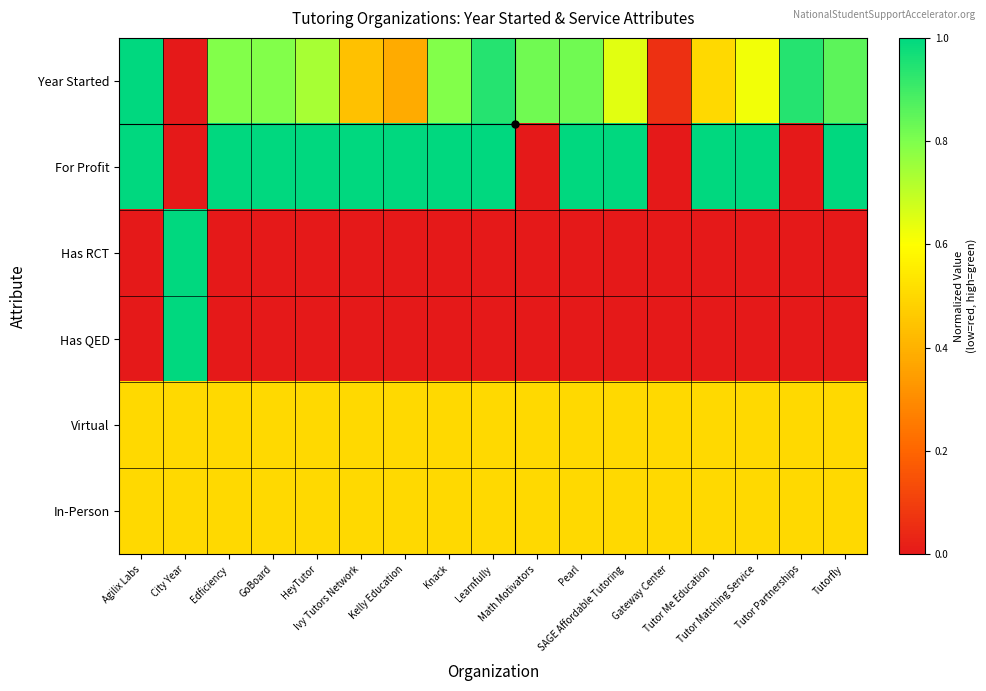

Between Gateway Center and Knack, which is larger?

Knack